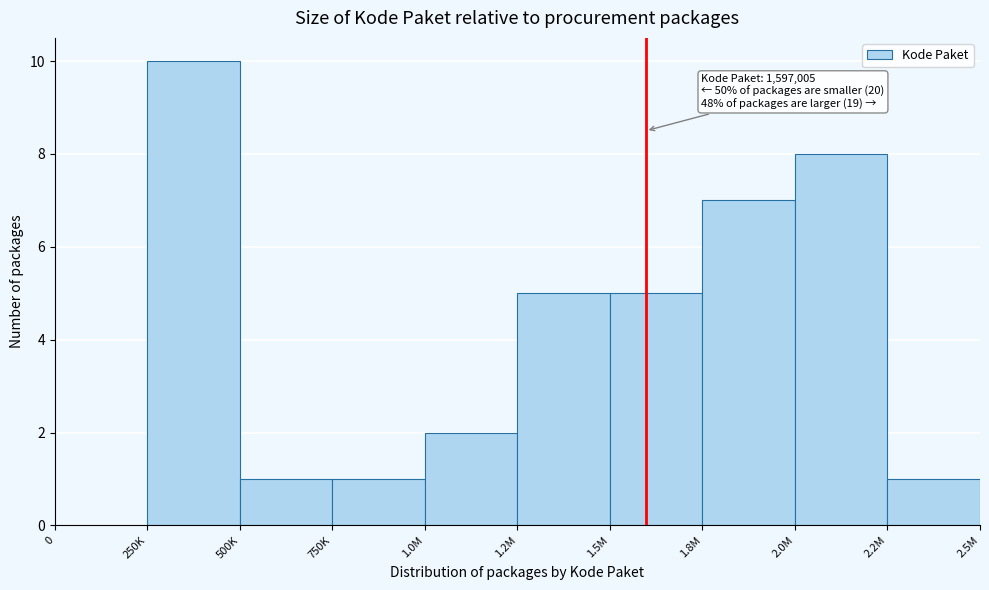

Reading right to left, transcribe all the data shown in this chart.

2.2M=1	2.0M=8	1.8M=7	1.5M=5	1.2M=5	1.0M=2	750K=1	500K=1	250K=10	0=0